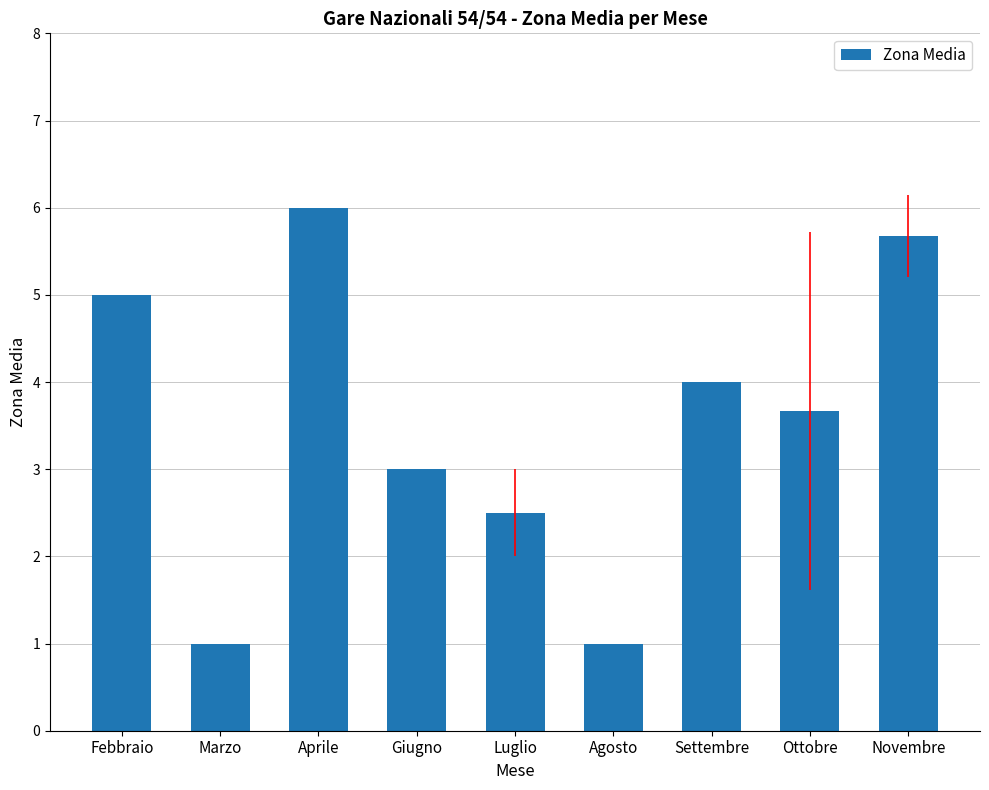

Count the values in the range 2 to 5.

5